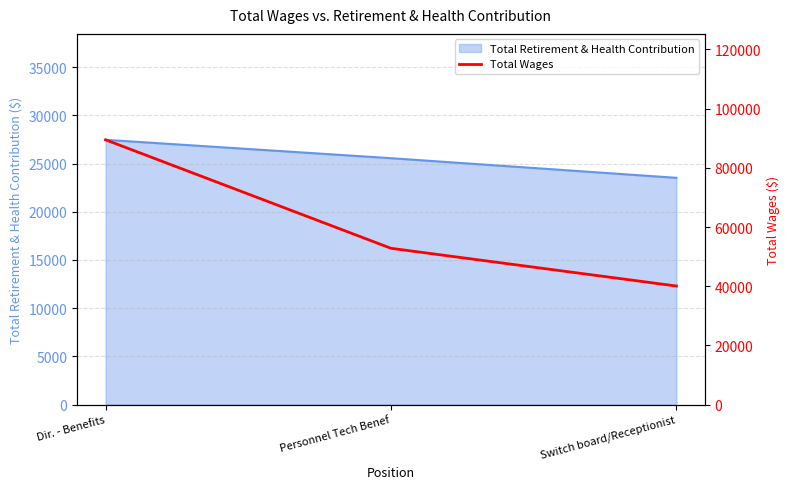

What is the difference between the second highest and minimum values?

12747